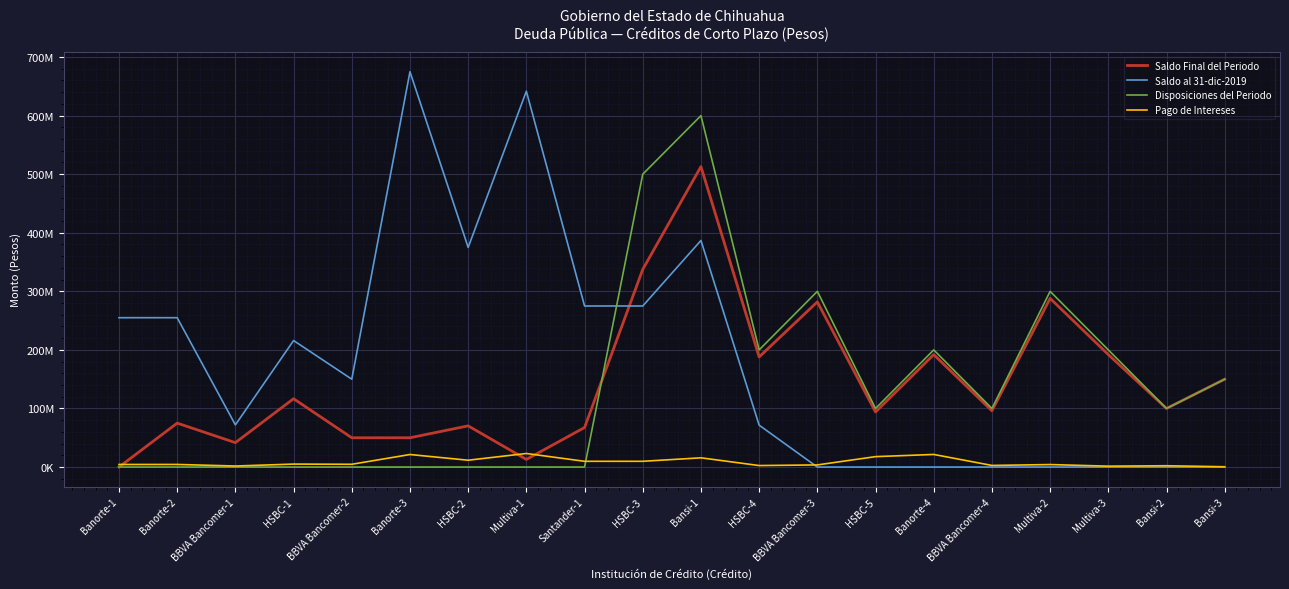

What are all the series names shown in the legend?

Saldo Final del Periodo, Saldo al 31-dic-2019, Disposiciones del Periodo, Pago de Intereses